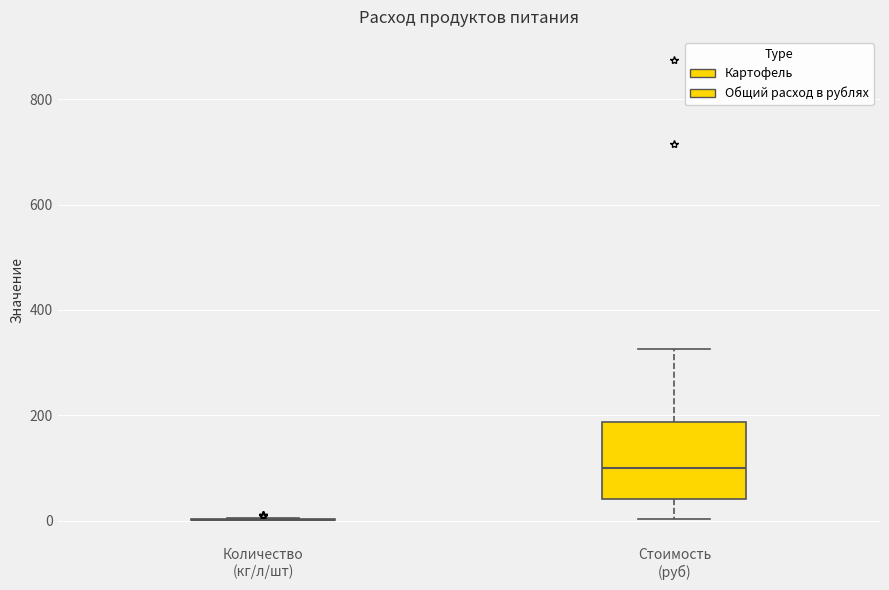

Reading left to right, transcribe this box plot: for each box, give where its median line is, the range the box spans, and where its two whiskers end, as read against the y-axis. The values are not printed on the chart, so give them approximately, as read against the axis.

Количество (кг/л/шт): box collapsed to a line at 0, whiskers 0 to 0
Стоимость (руб): median 100, box 40 to 180, whiskers 0 to 320